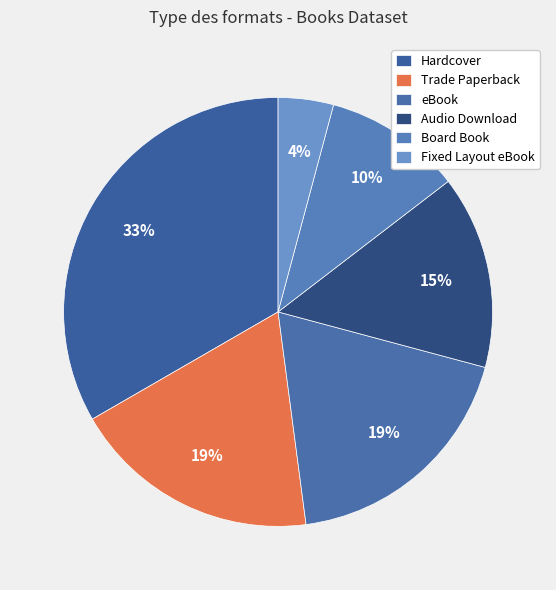

The Audio Download slice represents 29% of the pie. True or false?

False